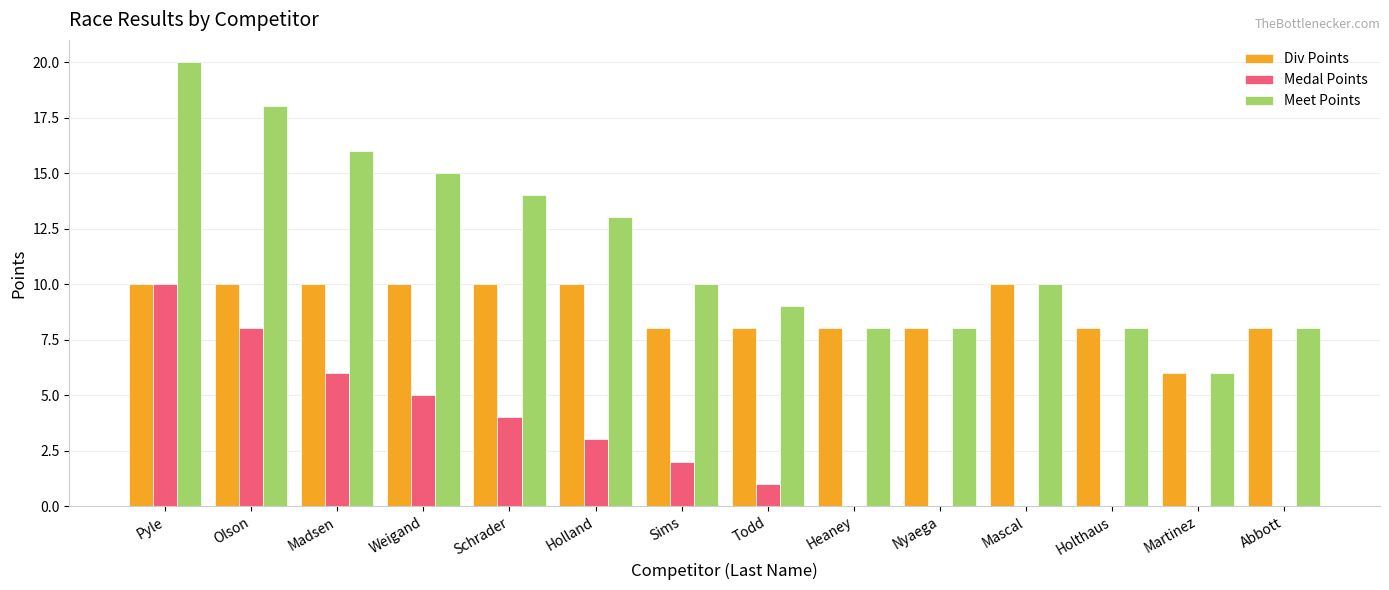

Is the value of Div Points at Holland greater than the value of Medal Points at Heaney?

Yes